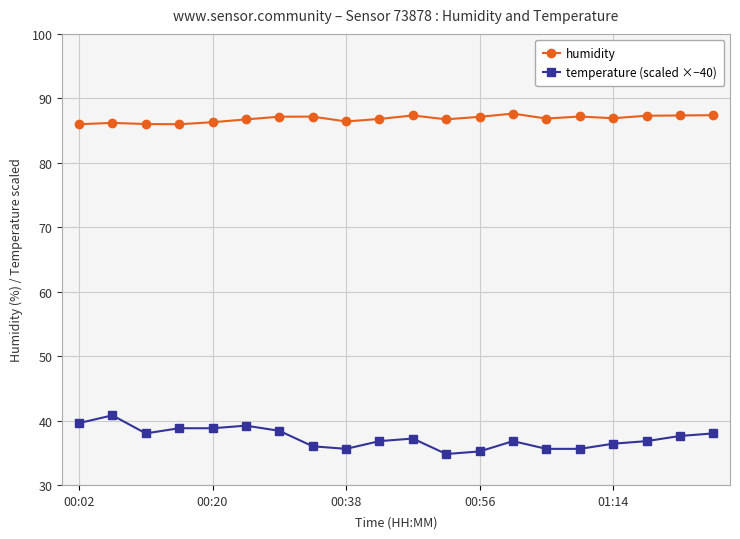

What is the average value of the humidity series?

86.8